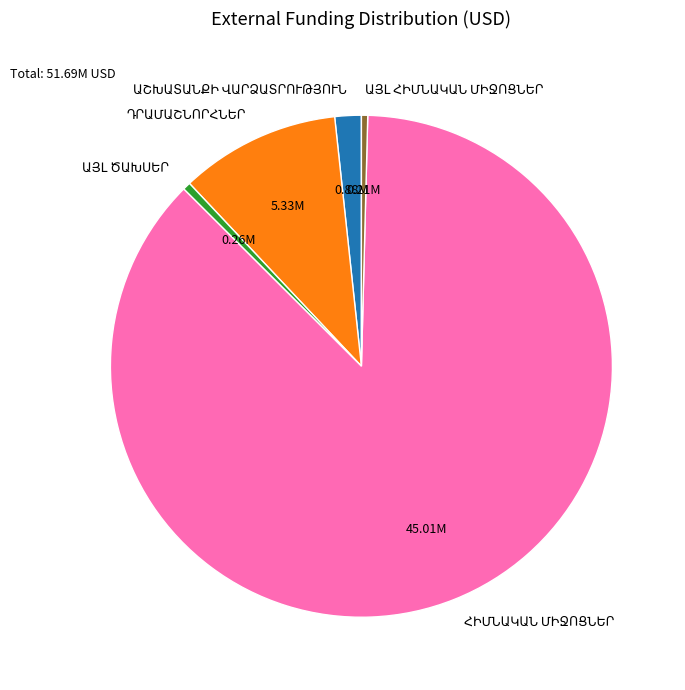

Is there a majority slice in this chart?

Yes